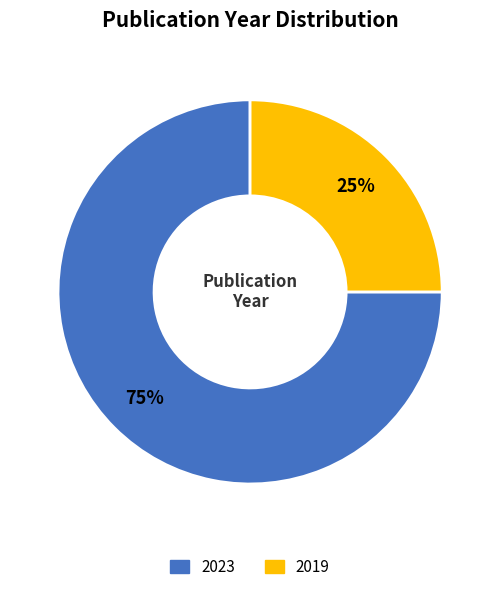

How many slices are in this pie chart?

2